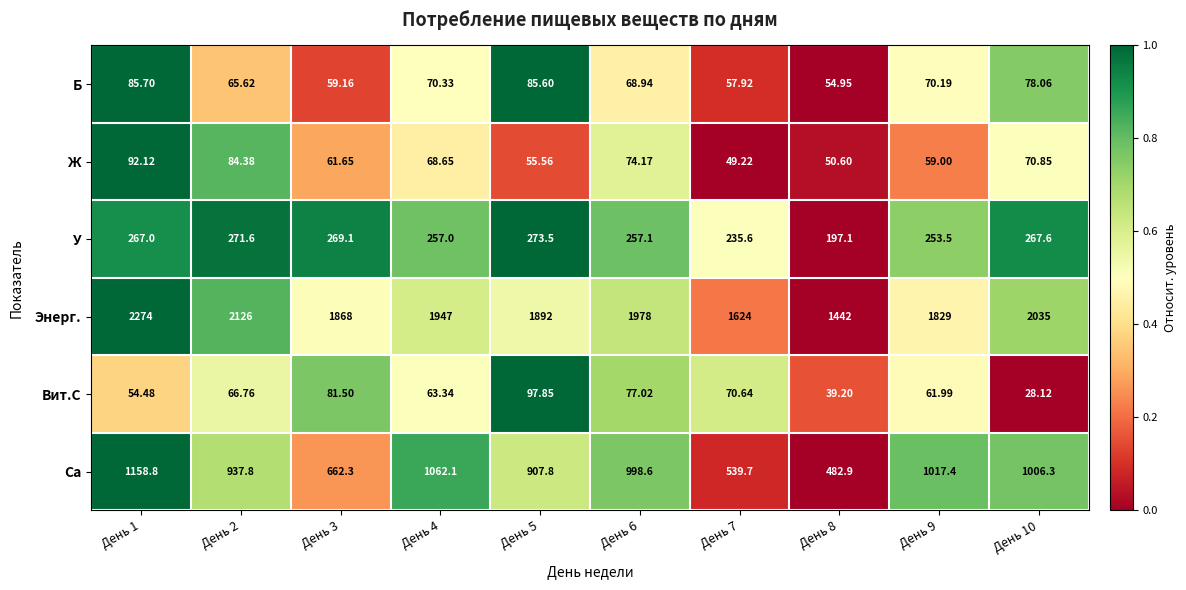

Which series has the largest total across all categories?

Энерг.